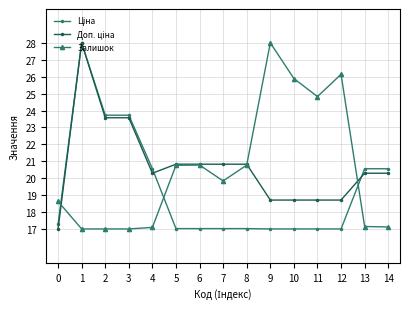

At which label does Залишок first exceed 19?

5